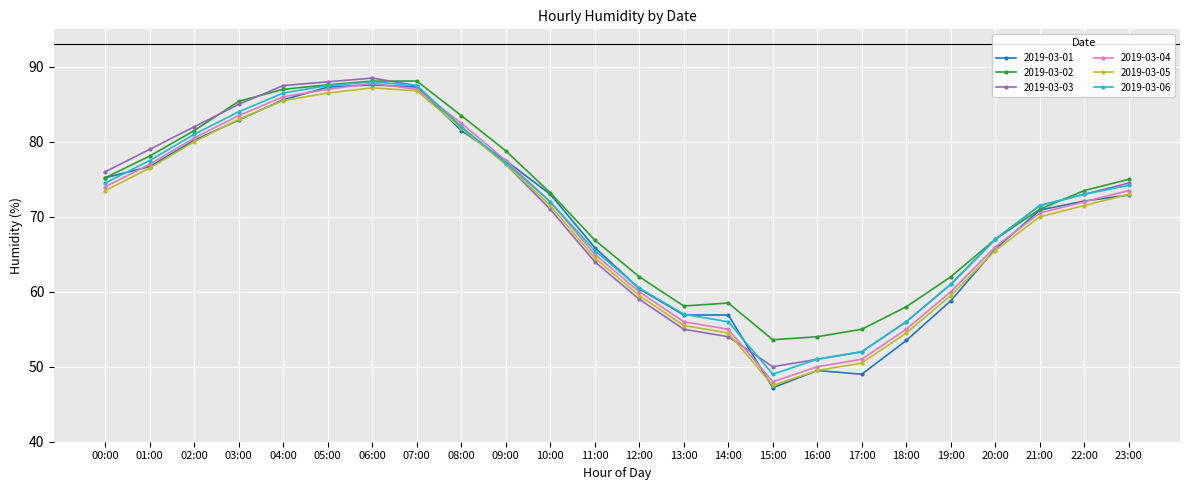

What position from the right is 14:00?

10